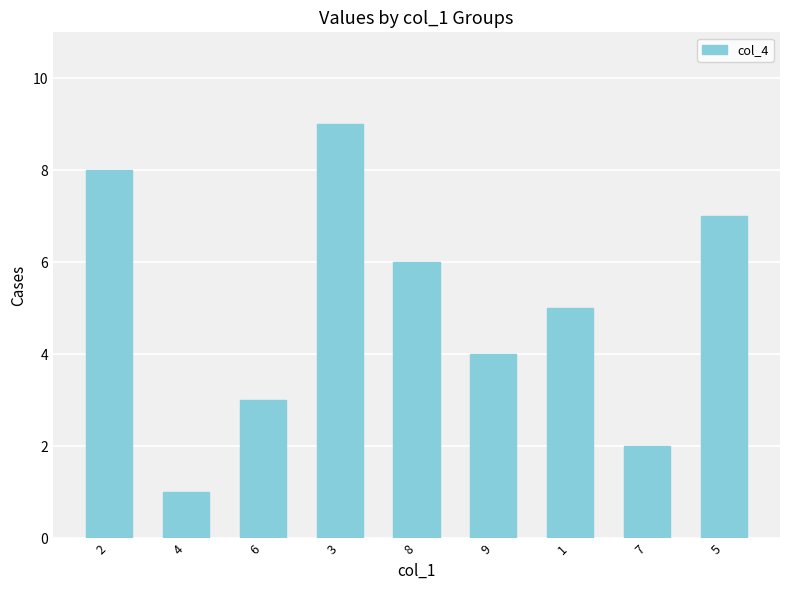

Reading right to left, extract all data points from this chart.

7	2	5	4	6	9	3	1	8